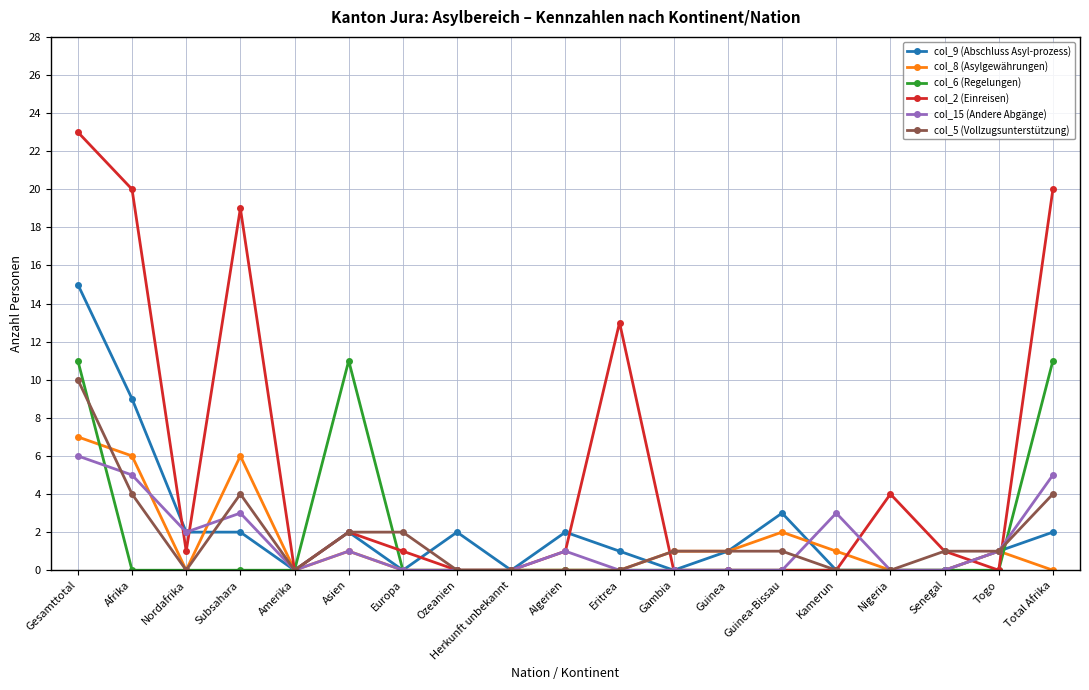

What is the value of the col_9 (Abschluss Asyl-prozess) point at the 8th from the left?

2